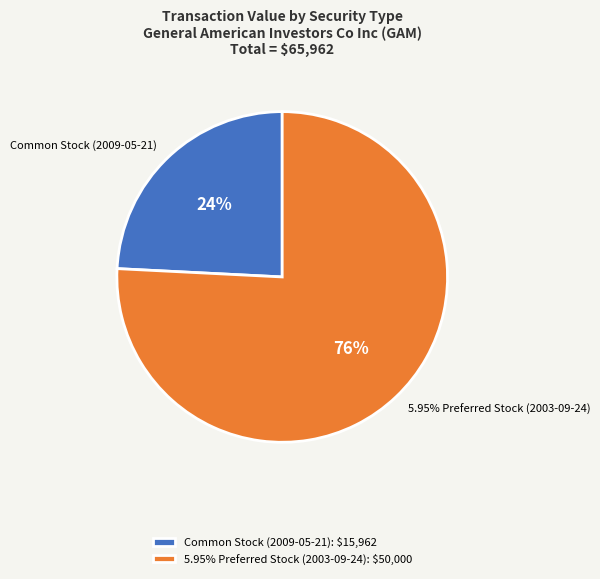

Combined, do Common Stock (2009-05-21) and 5.95% Preferred Stock (2003-09-24) account for over 50%?

Yes